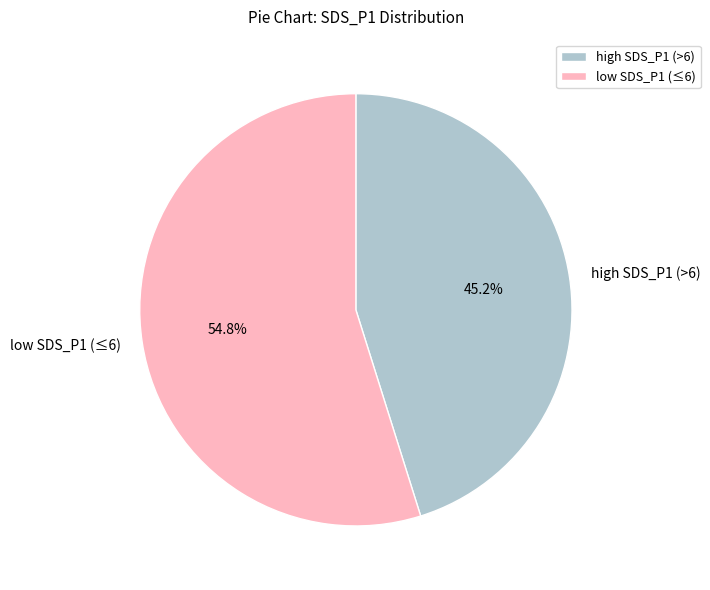

Which has a higher value, high SDS_P1 (>6) or low SDS_P1 (≤6)?

low SDS_P1 (≤6)